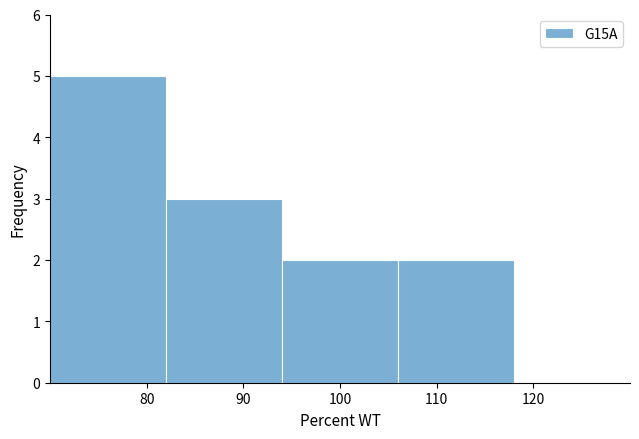

Which range on the x-axis has the tallest bar?

70 to 82